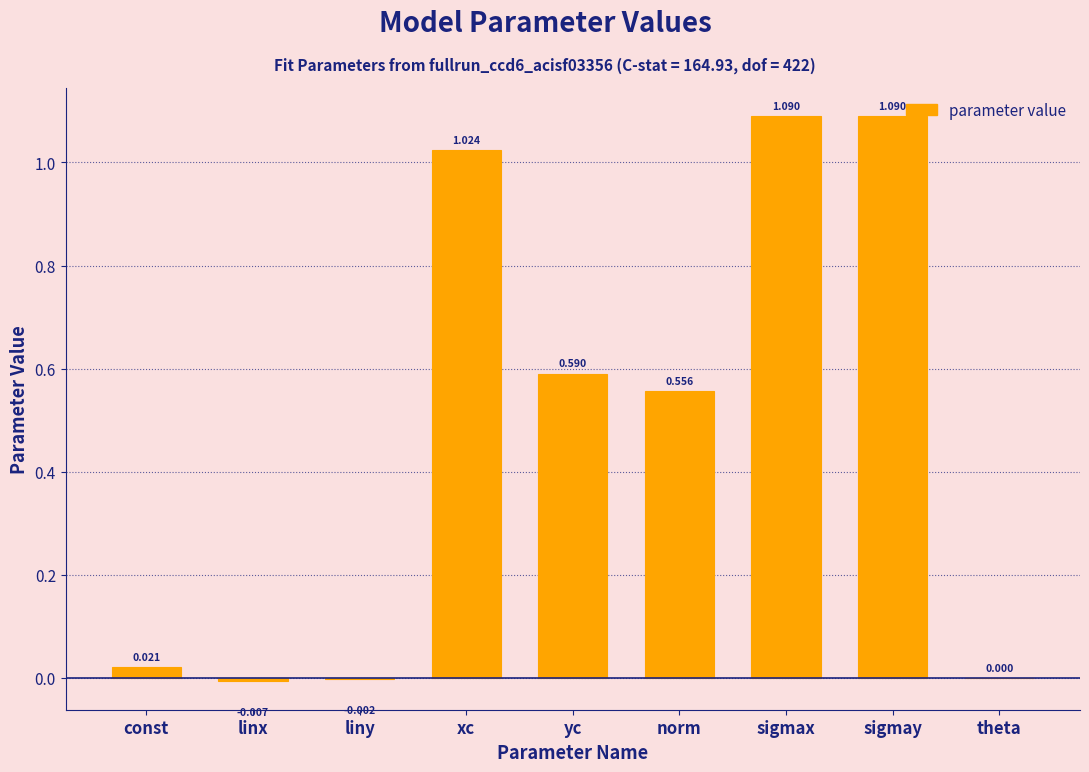

Between linx and sigmax, which is larger?

sigmax